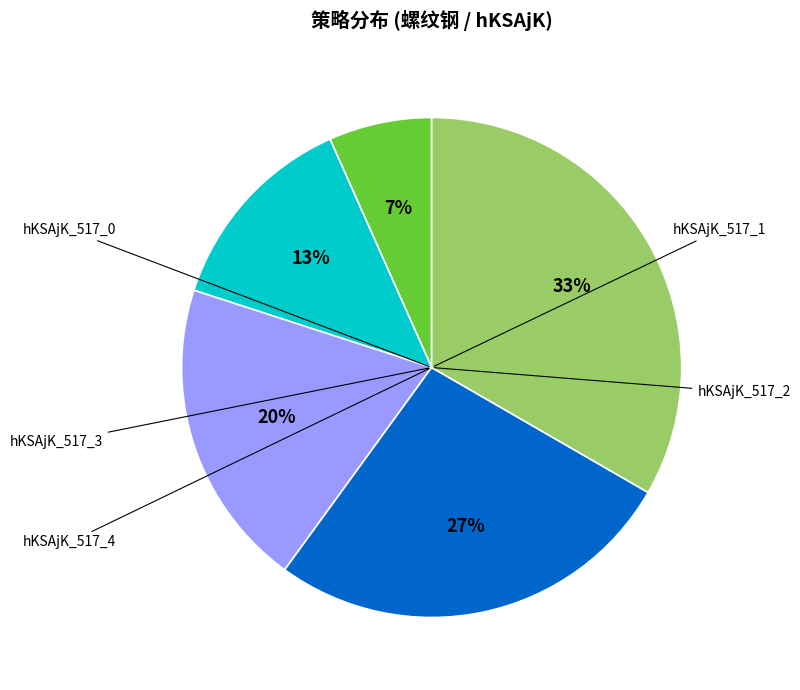

To the nearest percent, what is the average slice percentage?

20%